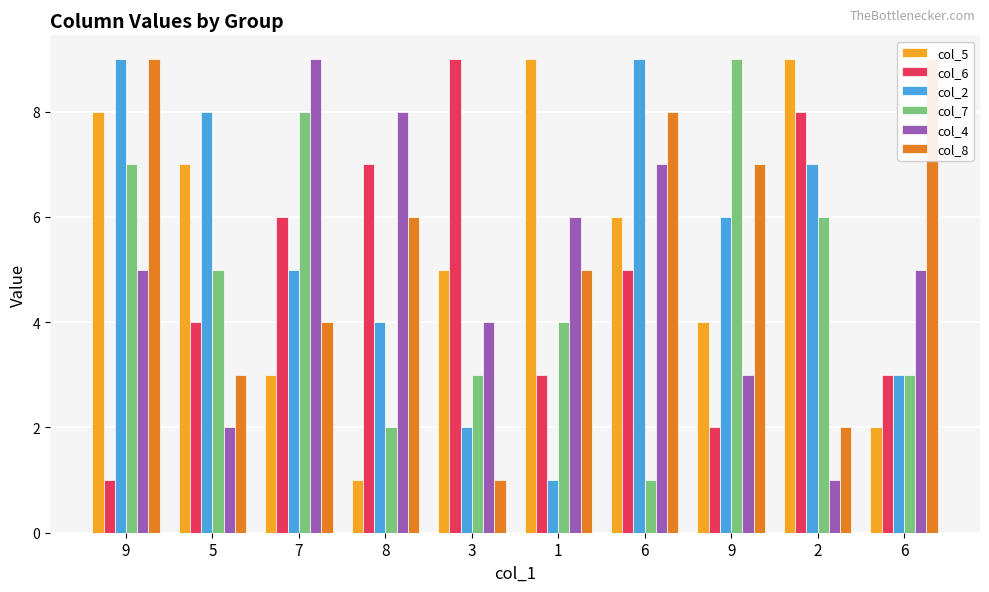

What is the total value across all series at 9?

39